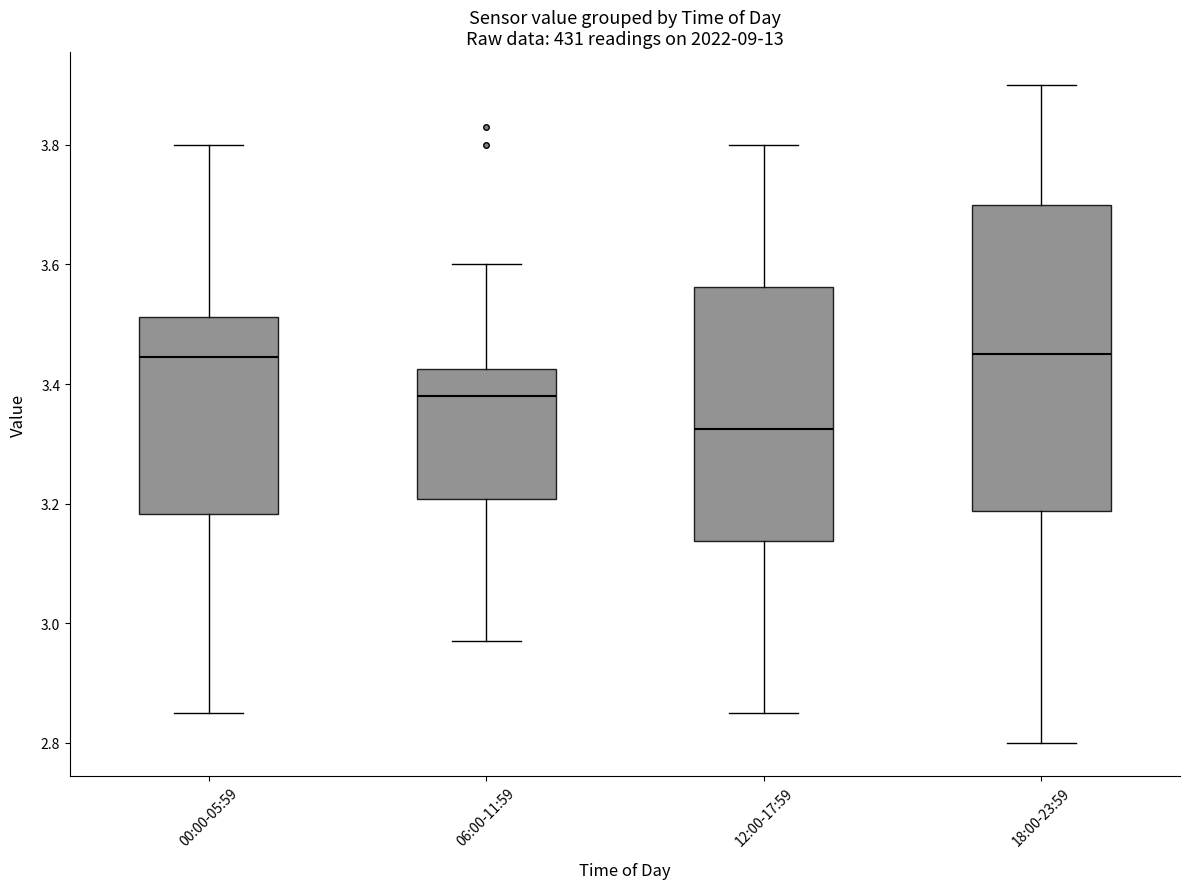

Where does the upper whisker of the box for 18:00-23:59 end on the y-axis? The values are not printed on the chart, so give them approximately, as read against the axis.

3.90